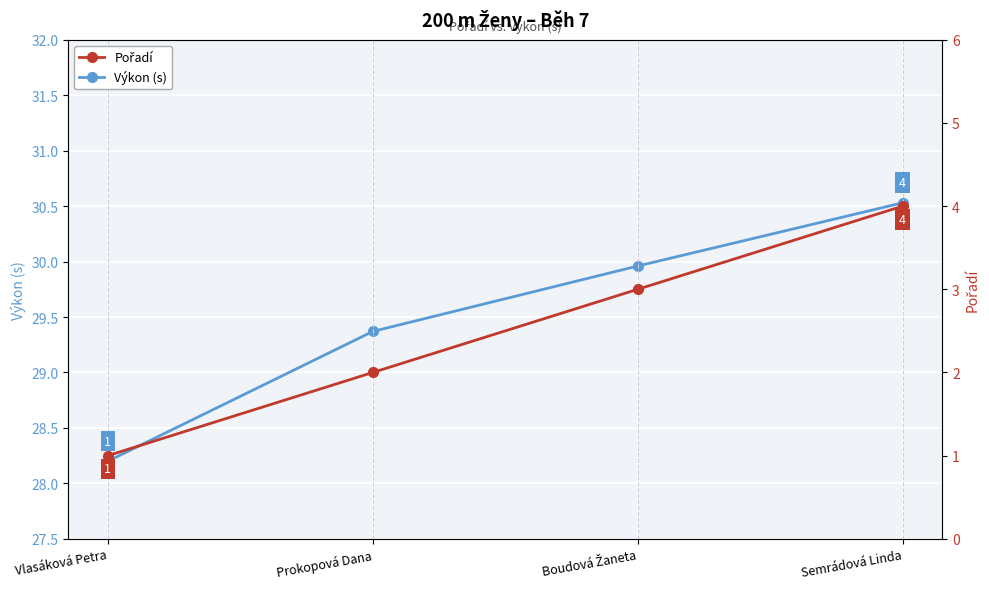

True or false: Výkon (s) has a value of 29.4 at Prokopová Dana.

True